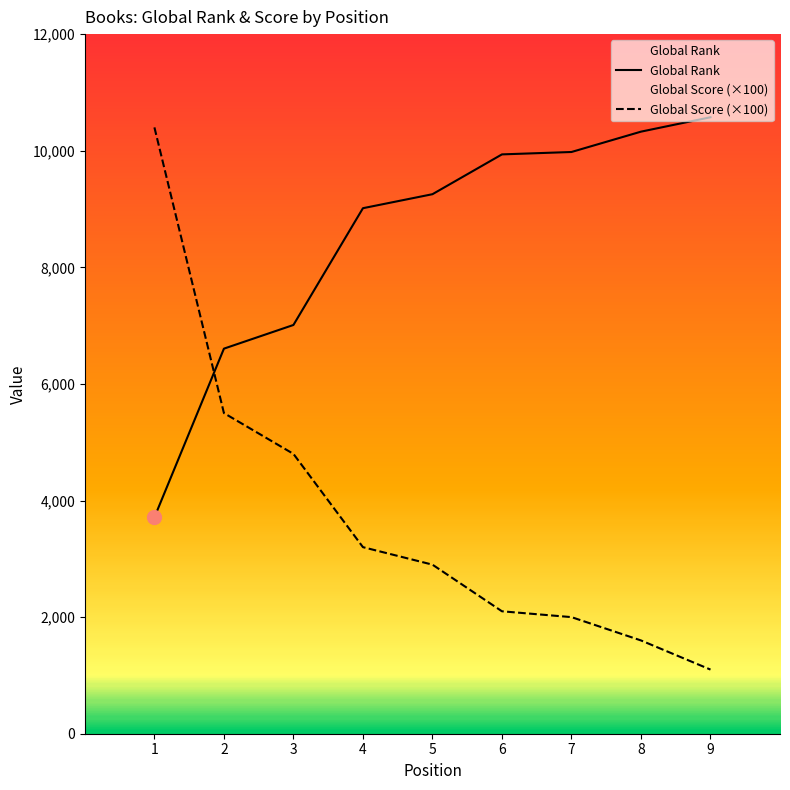

What is the spread (max minus min) of values at 4?

5814